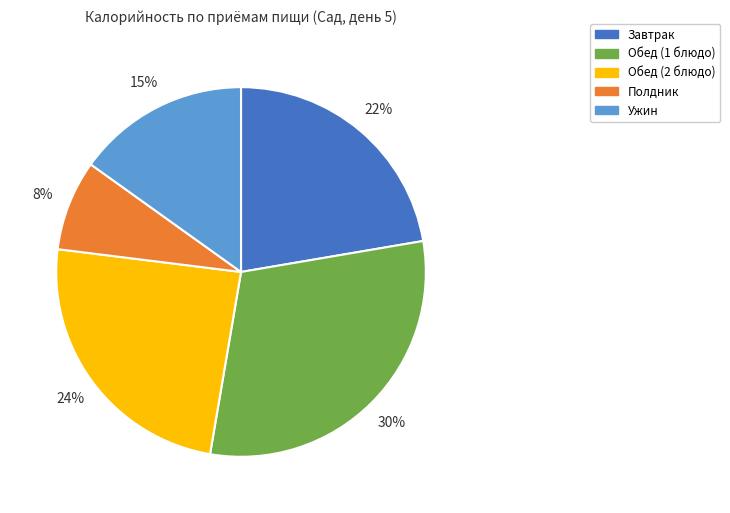

To the nearest percent, what portion does Завтрак represent?

22%